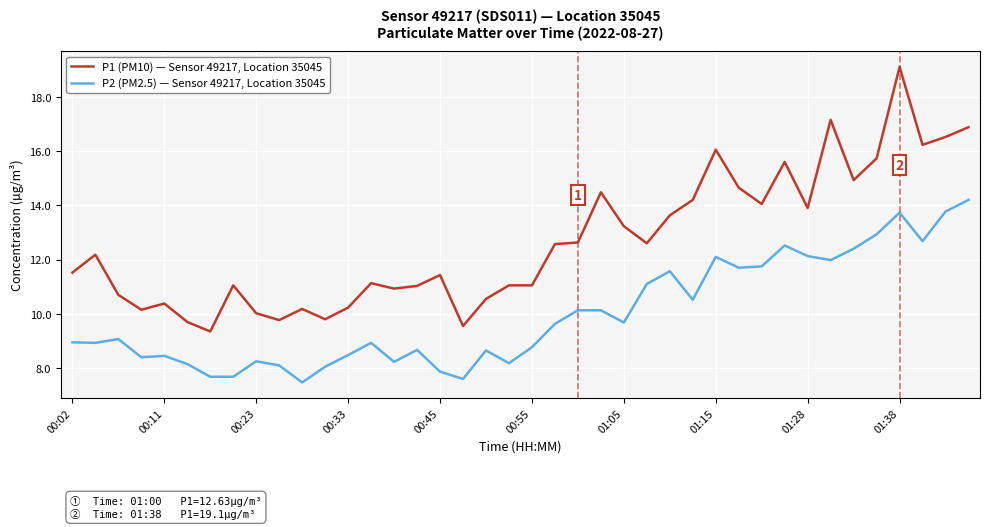

Which series has the largest total across all categories?

P1 (PM10) — Sensor 49217, Location 35045